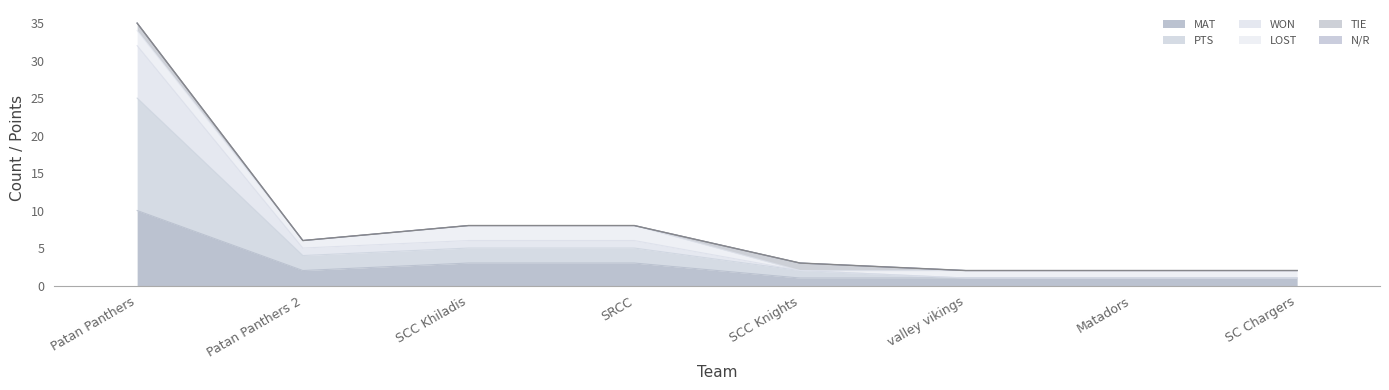

At which label does MAT reach its peak?

Patan Panthers